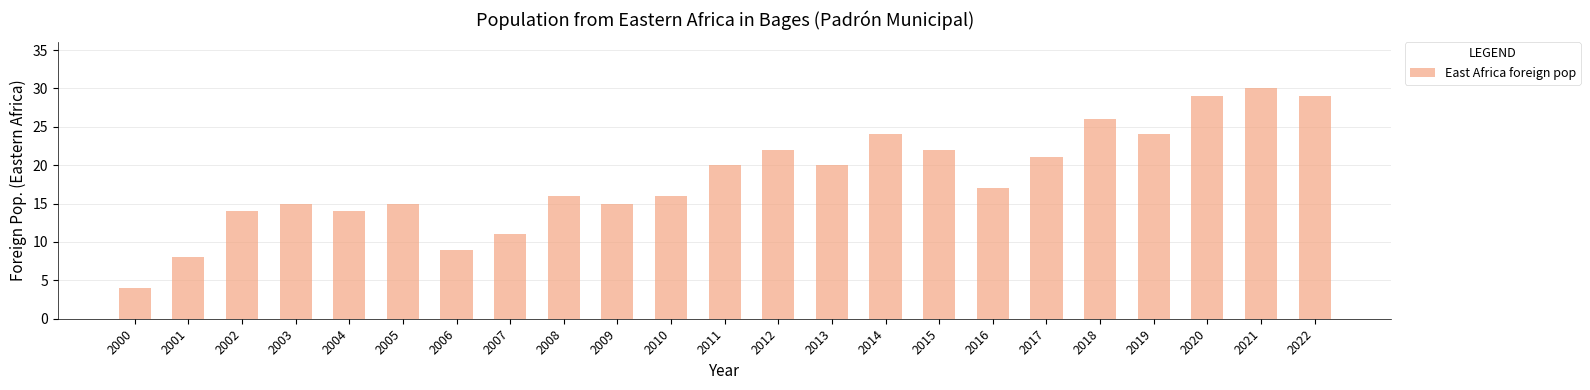

How many distinct data groups are displayed?

1